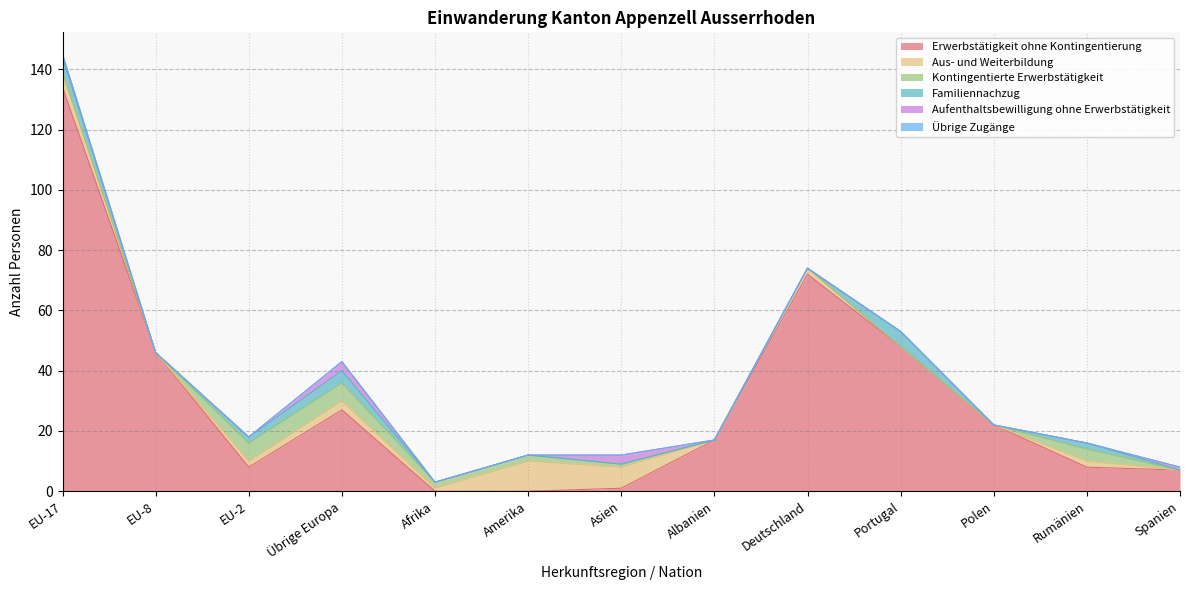

How many values in the Aufenthaltsbewilligung ohne Erwerbstätigkeit series exceed 0?

4